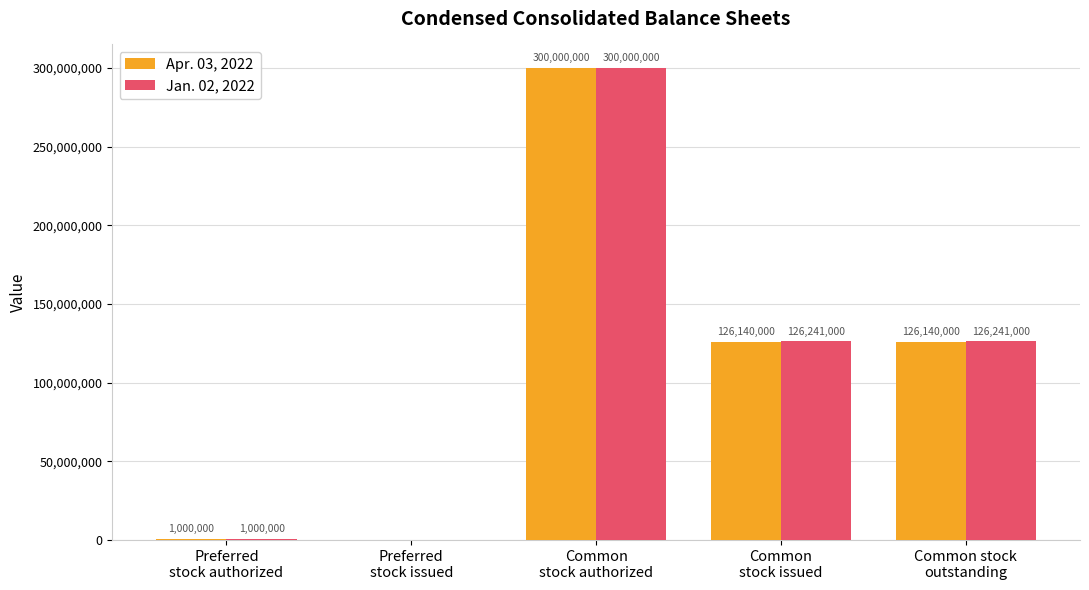

Which series has the largest total across all categories?

Jan. 02, 2022